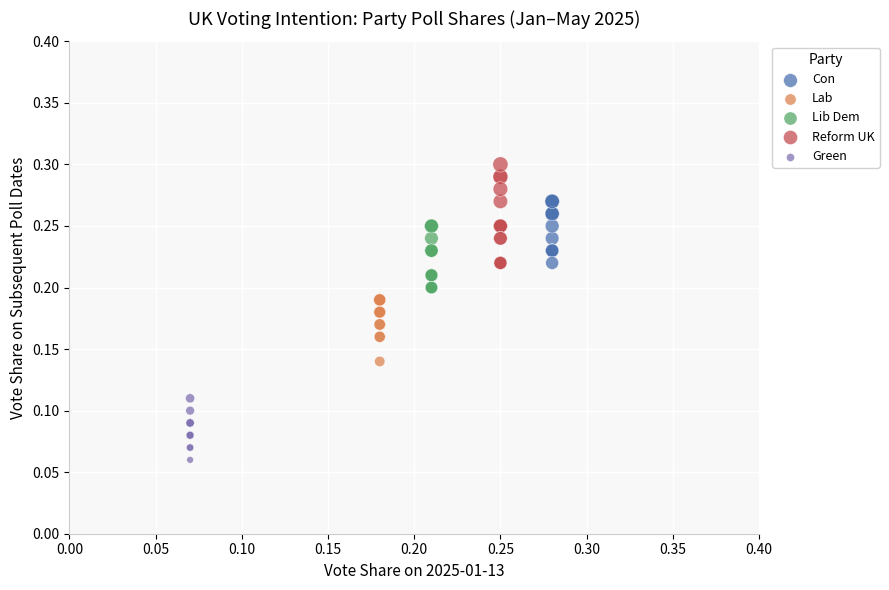

Which series reaches the minimum Y coordinate?

Green